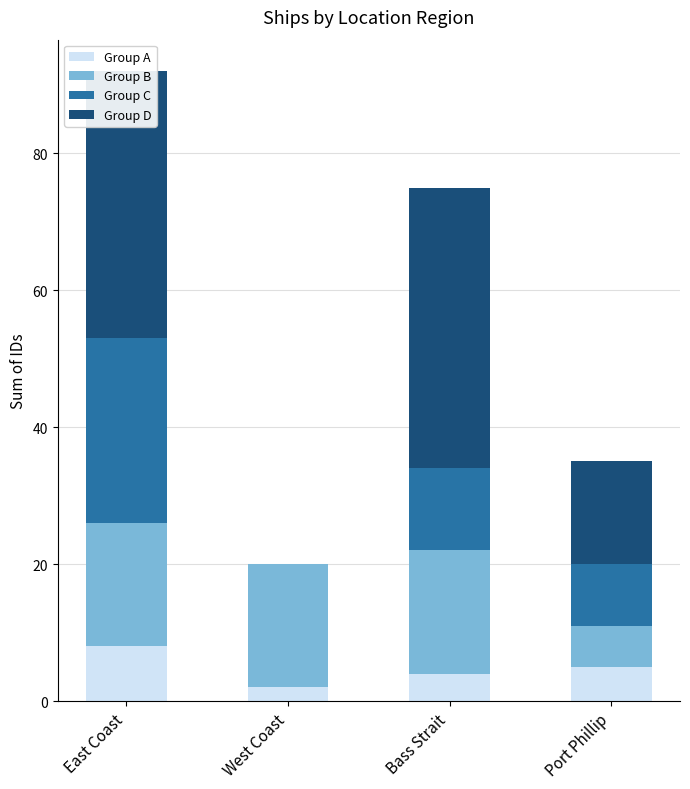

What is the total value across all series at Bass Strait?

75